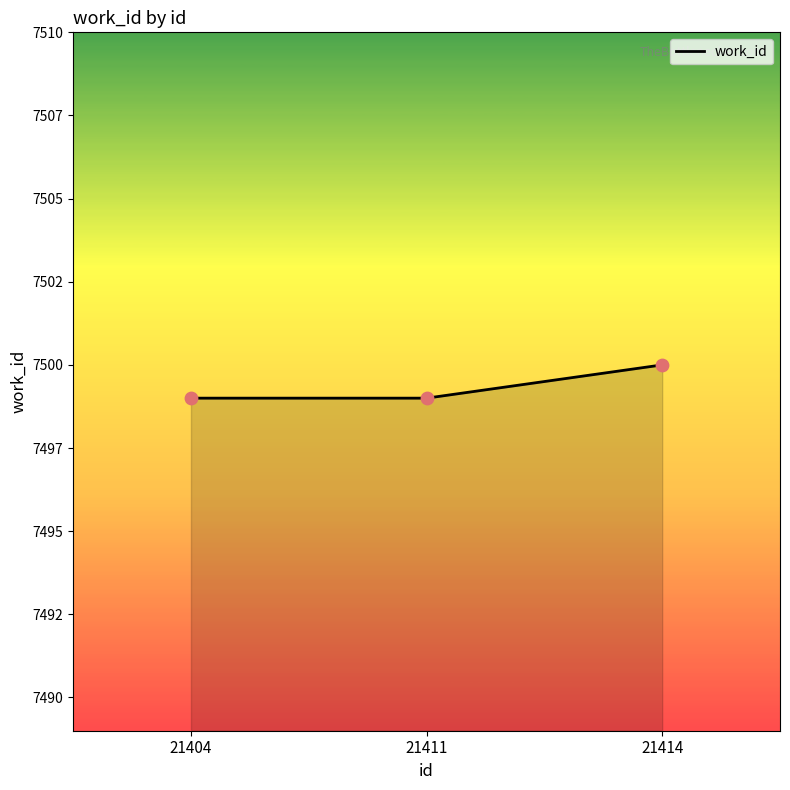

What is the ratio of the value at 21404 to the value at 21414?

1.0